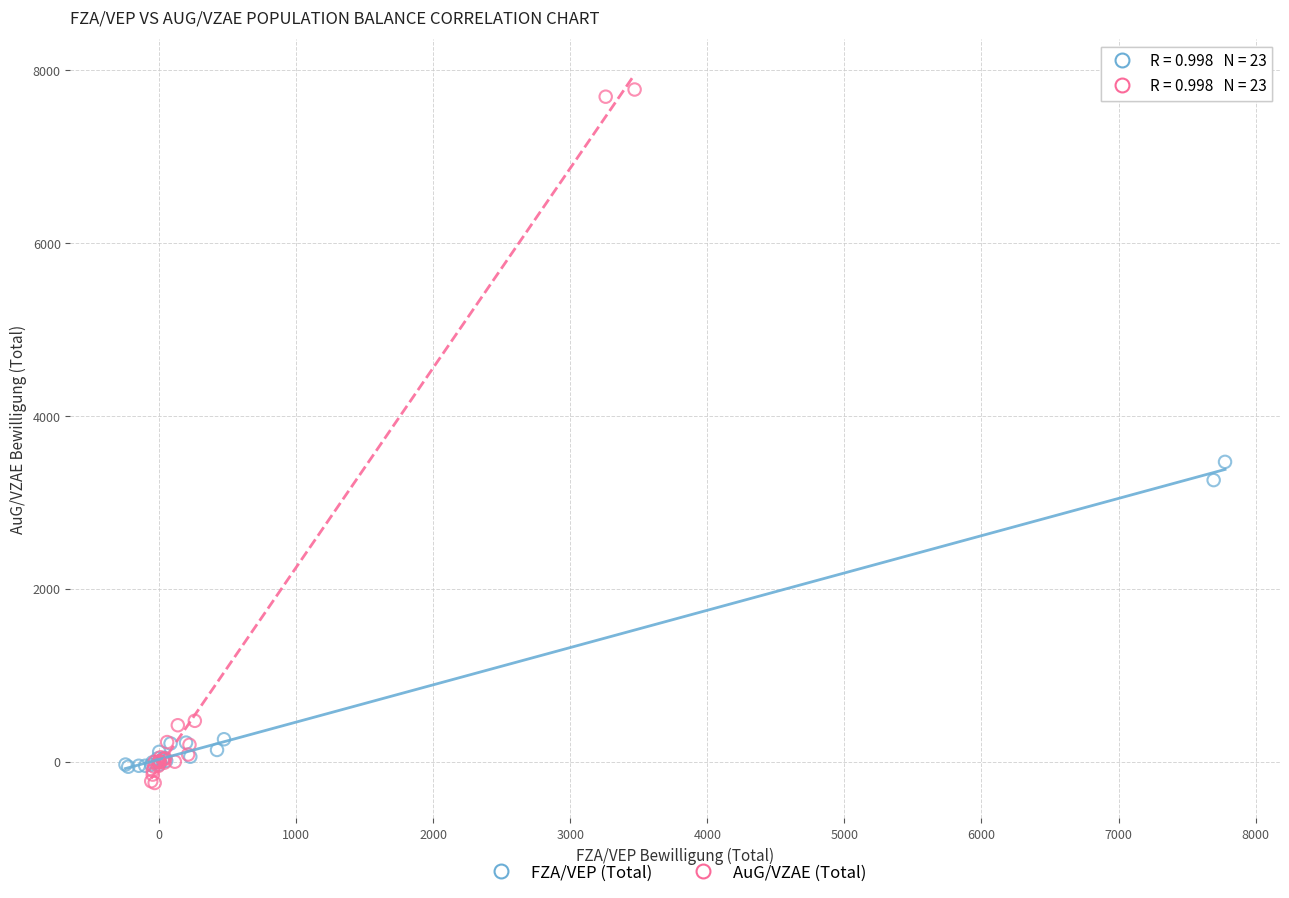

Which series contains the highest Y value?

AuG/VZAE (Total)